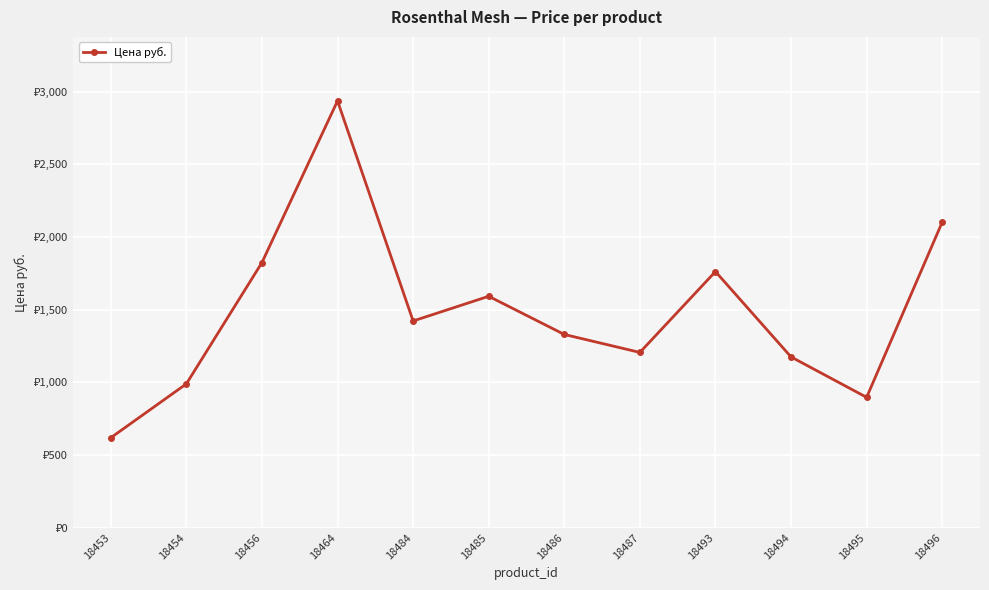

Reading left to right, list all the values displayed in this chart.

18453=618.0	18454=988.8	18456=1823.1	18464=2935.5	18484=1421.4	18485=1591.3	18486=1328.7	18487=1205.1	18493=1761.3	18494=1174.2	18495=896.1	18496=2101.2